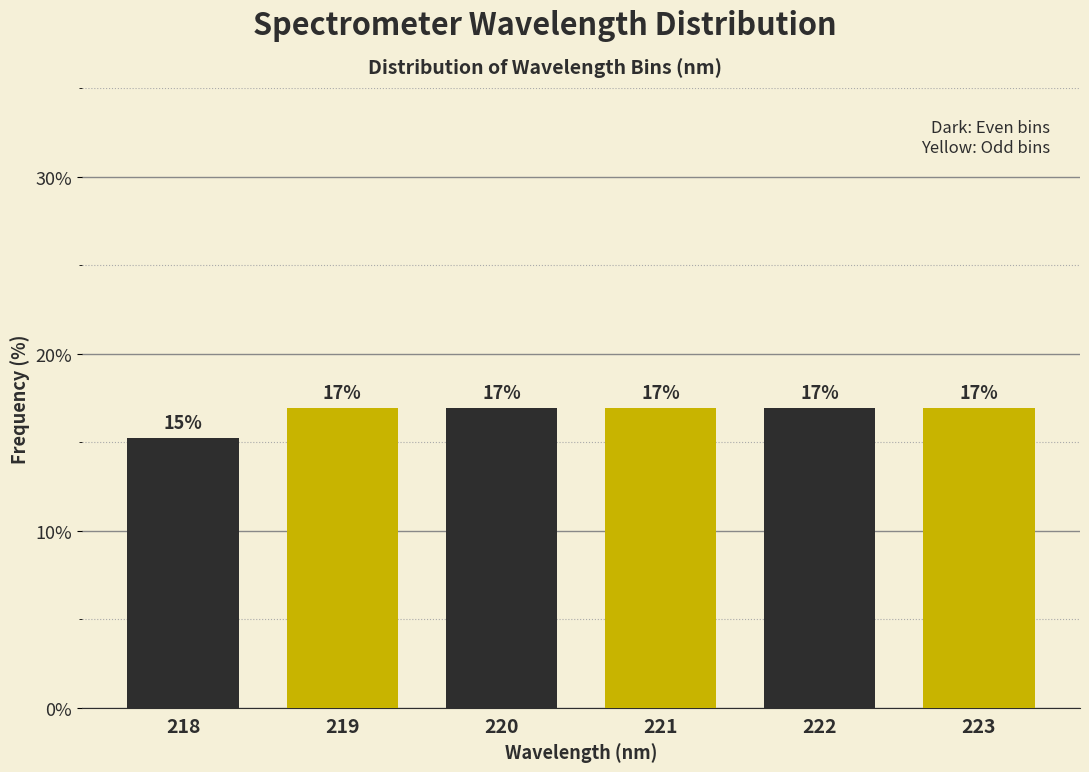

What is the smallest value displayed?

15.3